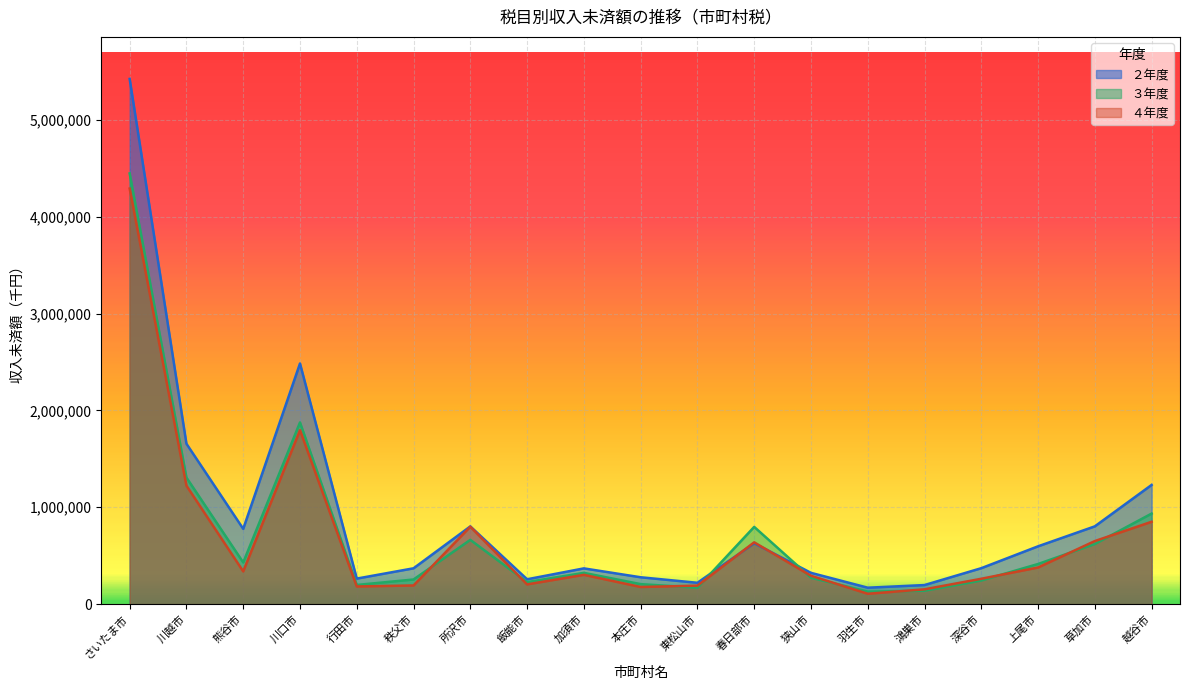

What is the difference between the second highest and second lowest values in the ３年度 series?

1737815